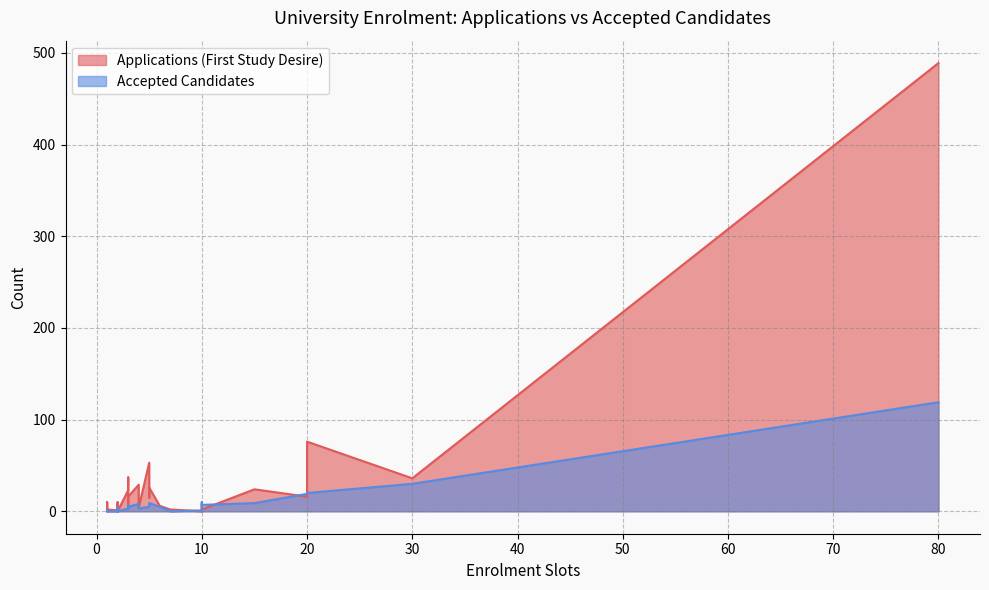

How many values in the Accepted Candidates series are below 2?

20